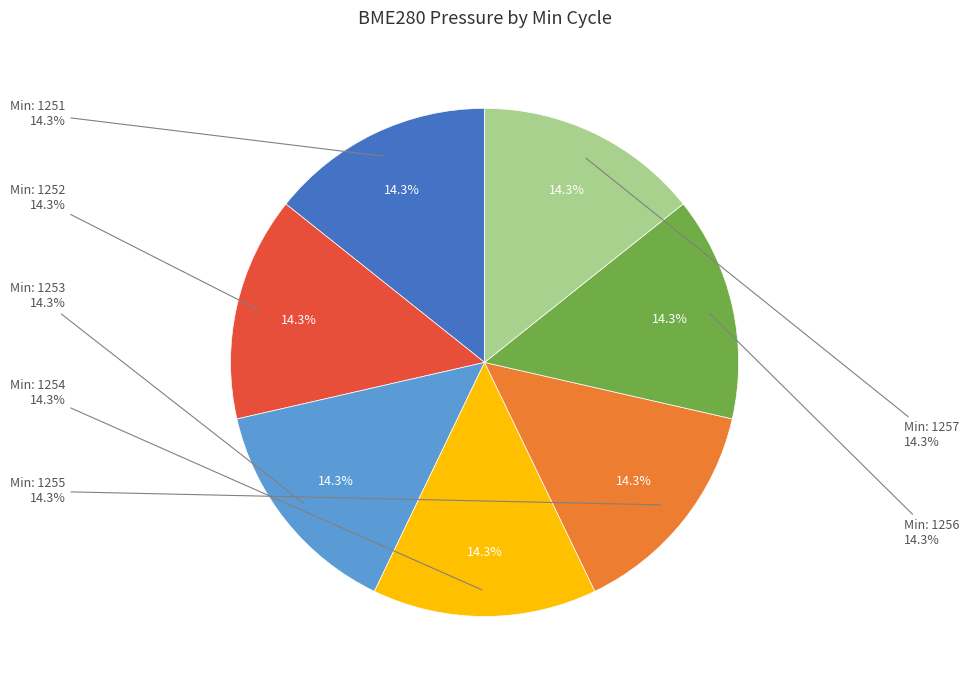

Approximately how many times larger is the value at 1251 compared to 1256?

1.0